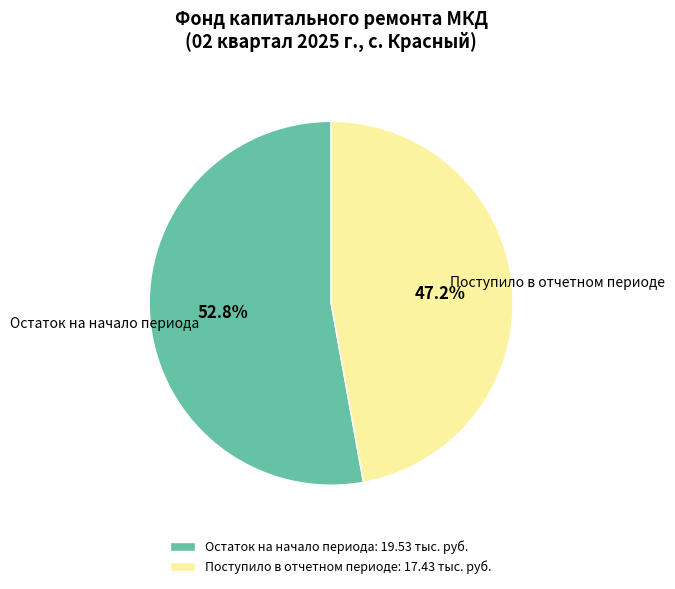

Combined, do Остаток на начало периода: 19.53 тыс. руб. and Поступило в отчетном периоде: 17.43 тыс. руб. account for over 50%?

Yes